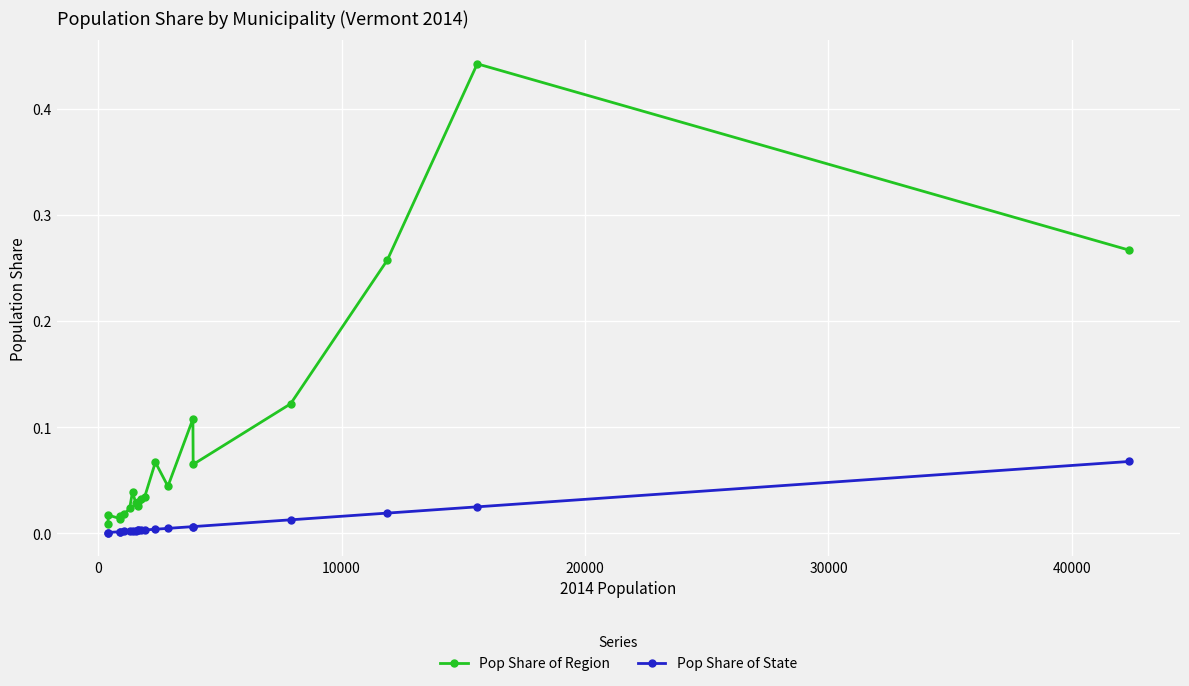

List the series in order of their overall mean, highest first.

Pop Share of Region, Pop Share of State